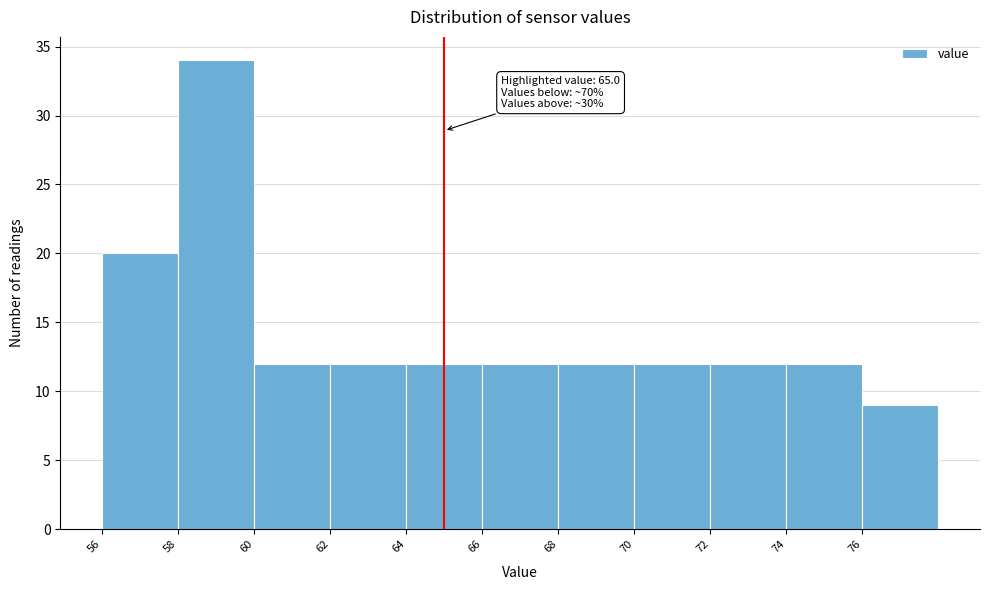

Which range on the x-axis has the tallest bar?

58 to 60